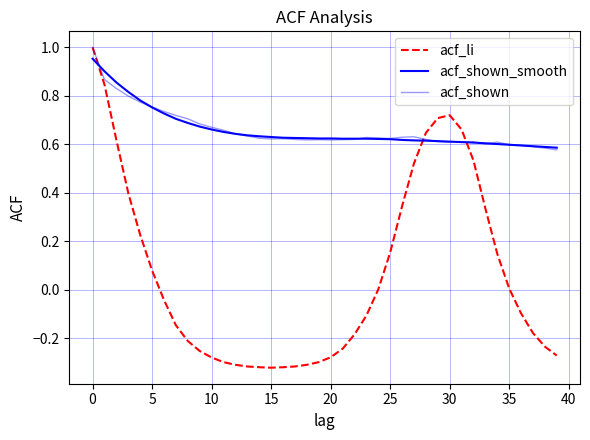

What is the minimum value for acf_shown_smooth?

0.6